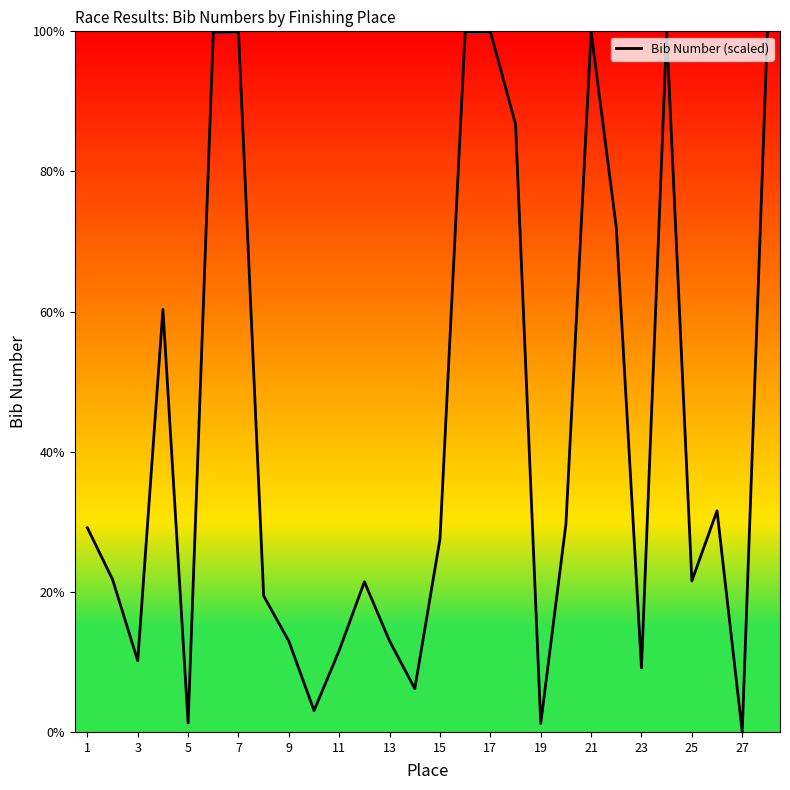

What is the maximum value shown in the chart?

100.0